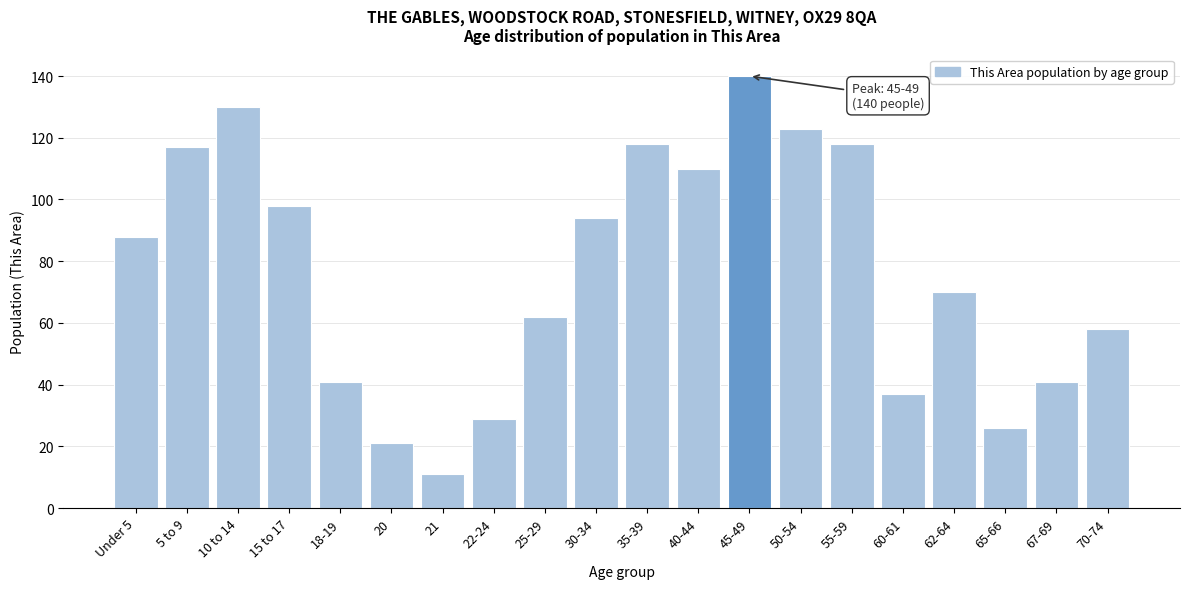

Reading right to left, transcribe all the data shown in this chart.

70-74=58	67-69=41	65-66=26	62-64=70	60-61=37	55-59=118	50-54=123	45-49=140	40-44=110	35-39=118	30-34=94	25-29=62	22-24=29	21=11	20=21	18-19=41	15 to 17=98	10 to 14=130	5 to 9=117	Under 5=88